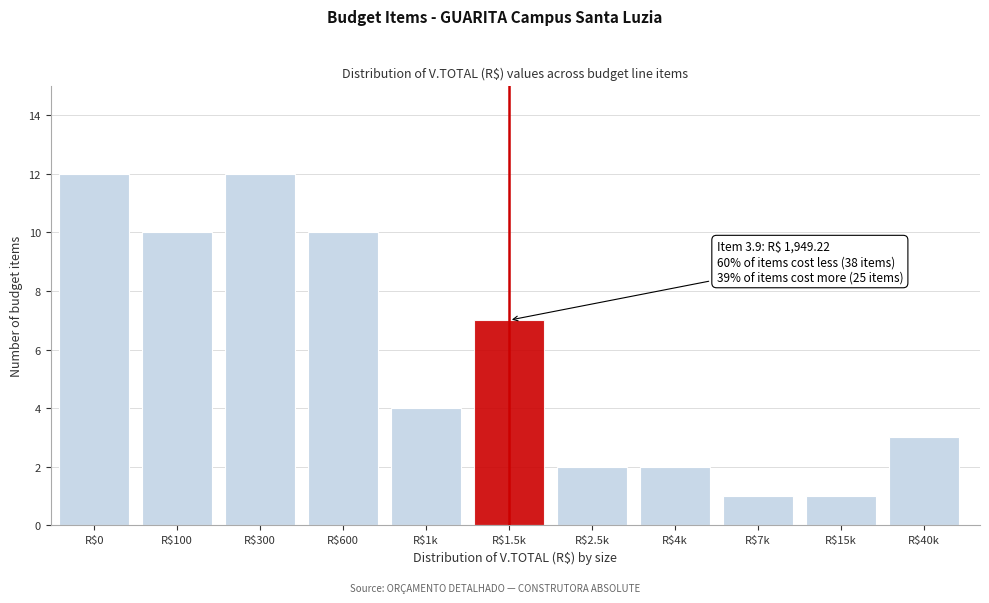

Reading left to right, list all the values displayed in this chart.

12	10	12	10	4	7	2	2	1	1	3